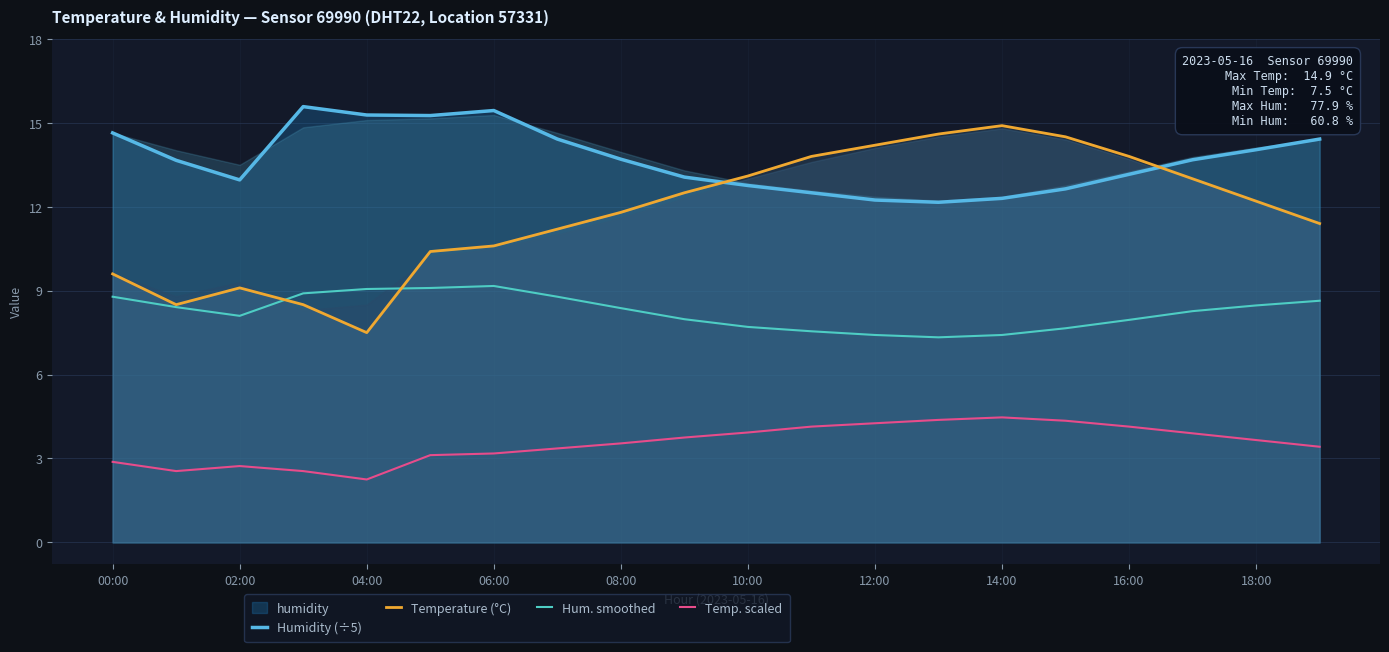

Is it true that Temp. scaled equals 5.2 at 08:00?

False